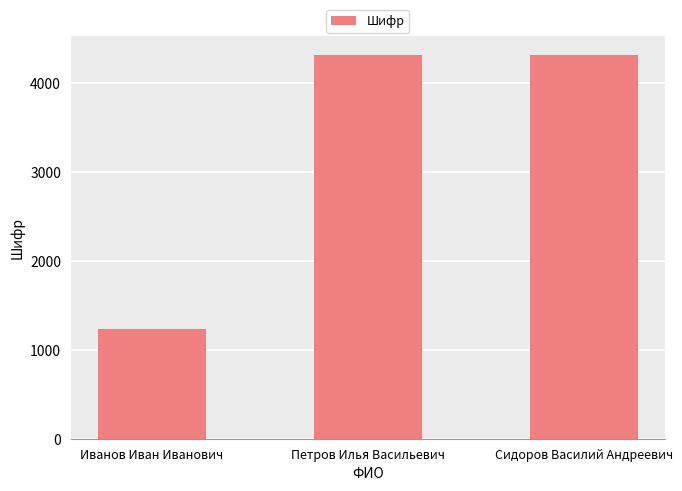

Approximately how many times larger is the value at Сидоров Василий Андреевич compared to Петров Илья Васильевич?

1.0